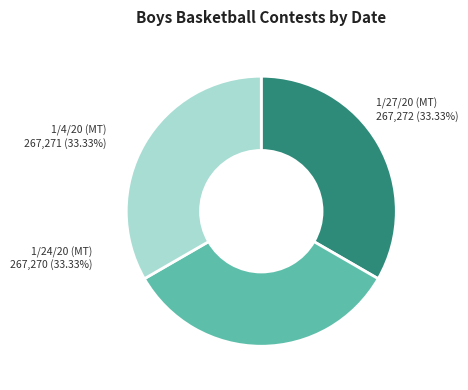

What is the ratio of the value at 1/4/20 (MT) to the value at 1/24/20 (MT)?

1.0